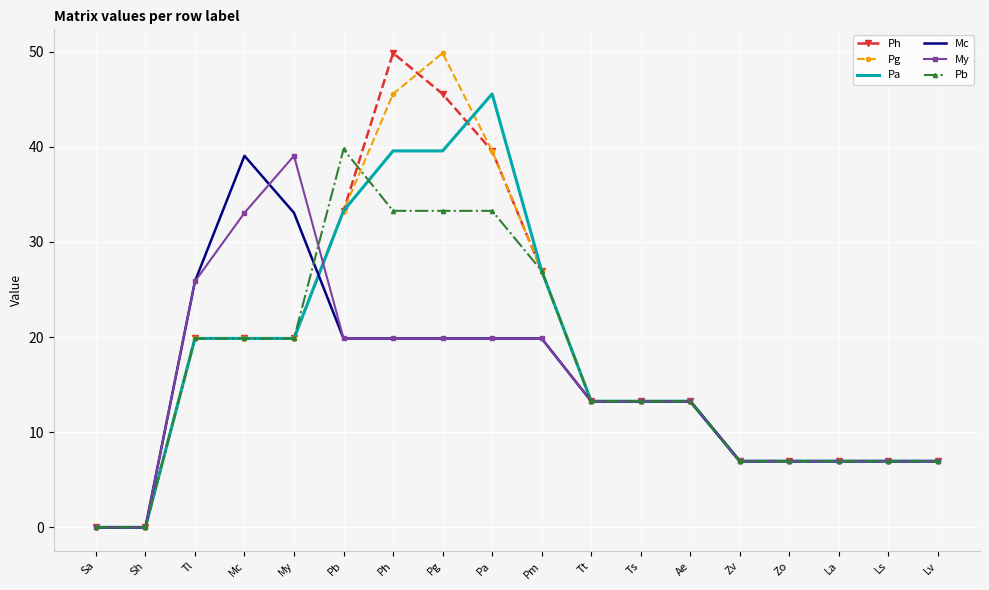

At which label does Pb first exceed 13?

Tl